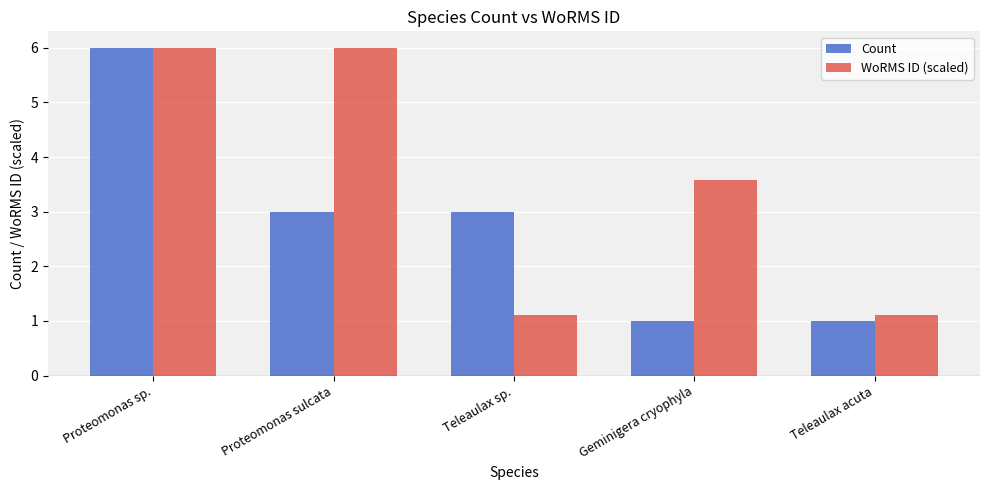

What is the sum of all Count values?

14.0